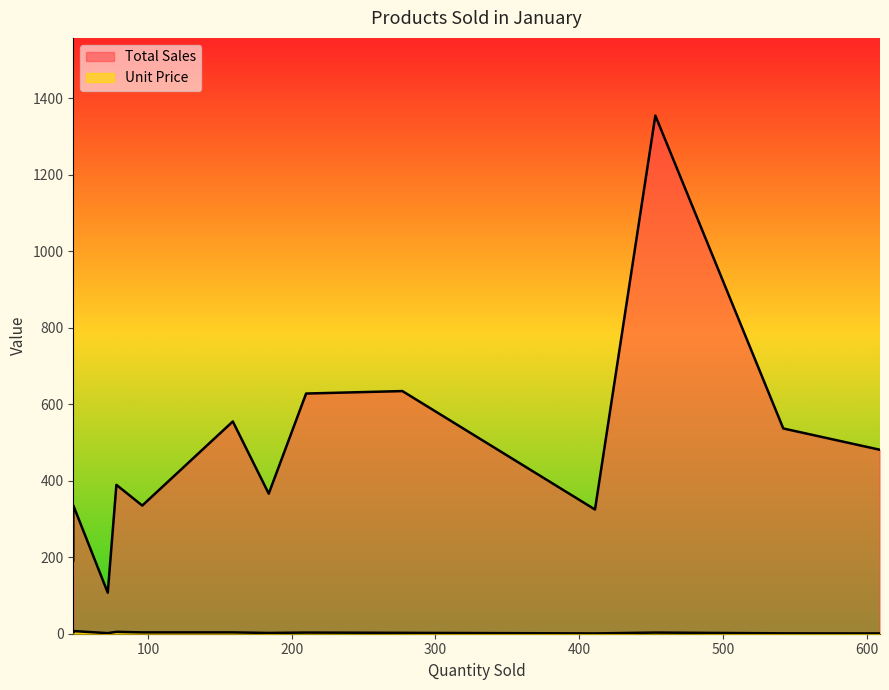

Read the Total Sales value at 72.

107.3